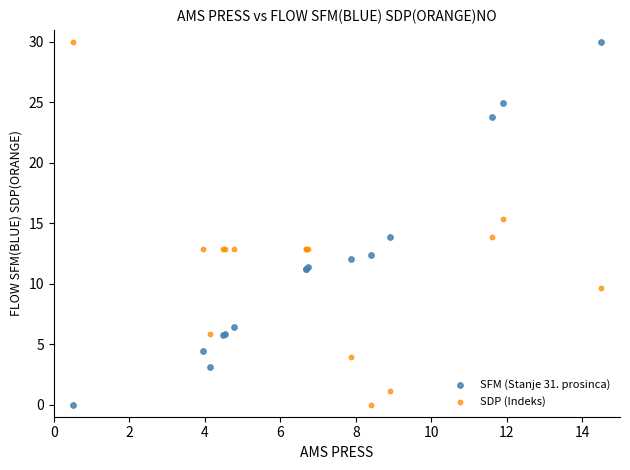

What are all the series names shown in the legend?

SFM (Stanje 31. prosinca), SDP (Indeks)